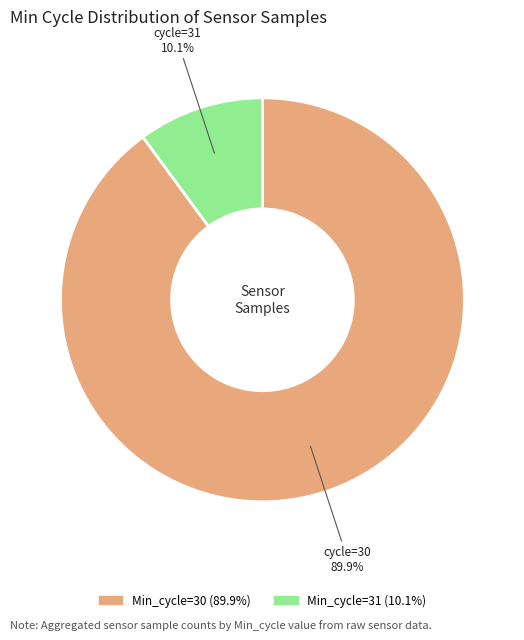

How many segments does this pie chart have?

2